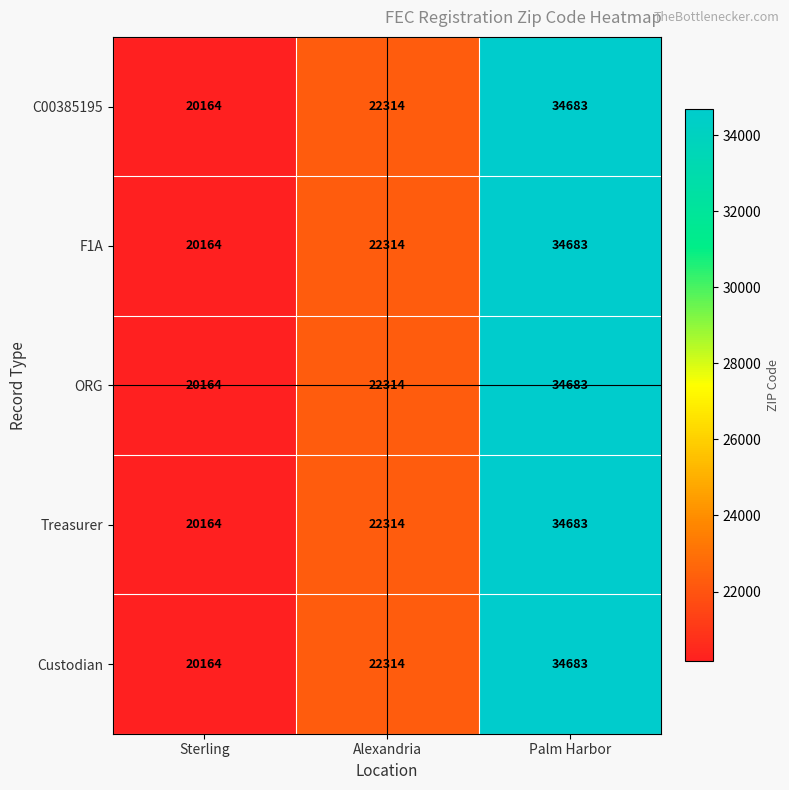

What is the smallest value displayed?

20164